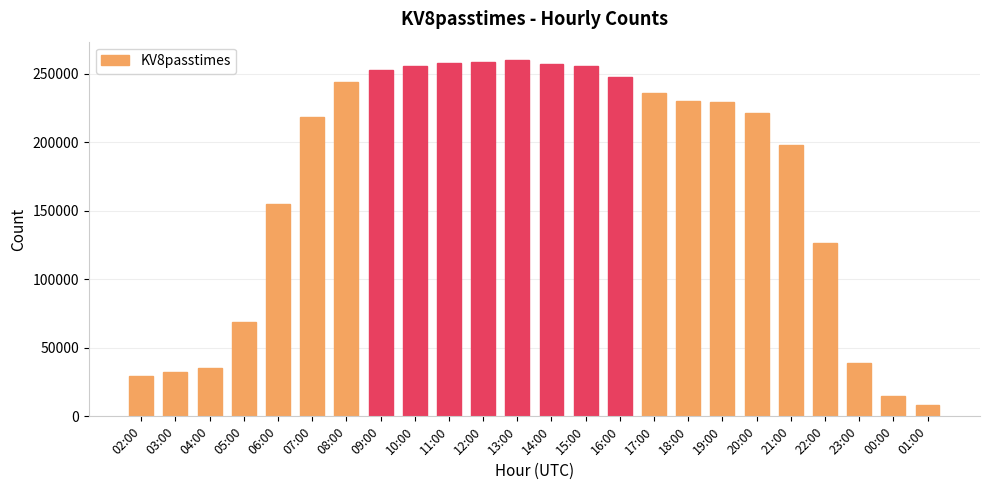

Which category has the lowest value across all series?

01:00